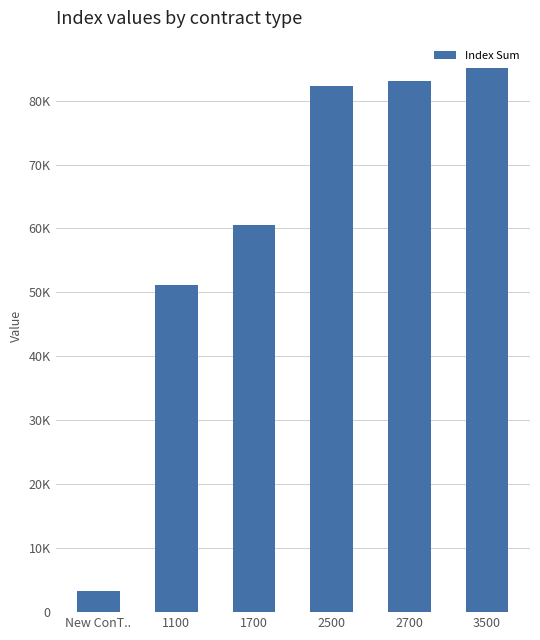

Reading right to left, transcribe all the data shown in this chart.

3500=85110	2700=83104	2500=82241	1700=60504	1100=51214	New ConT..=3236